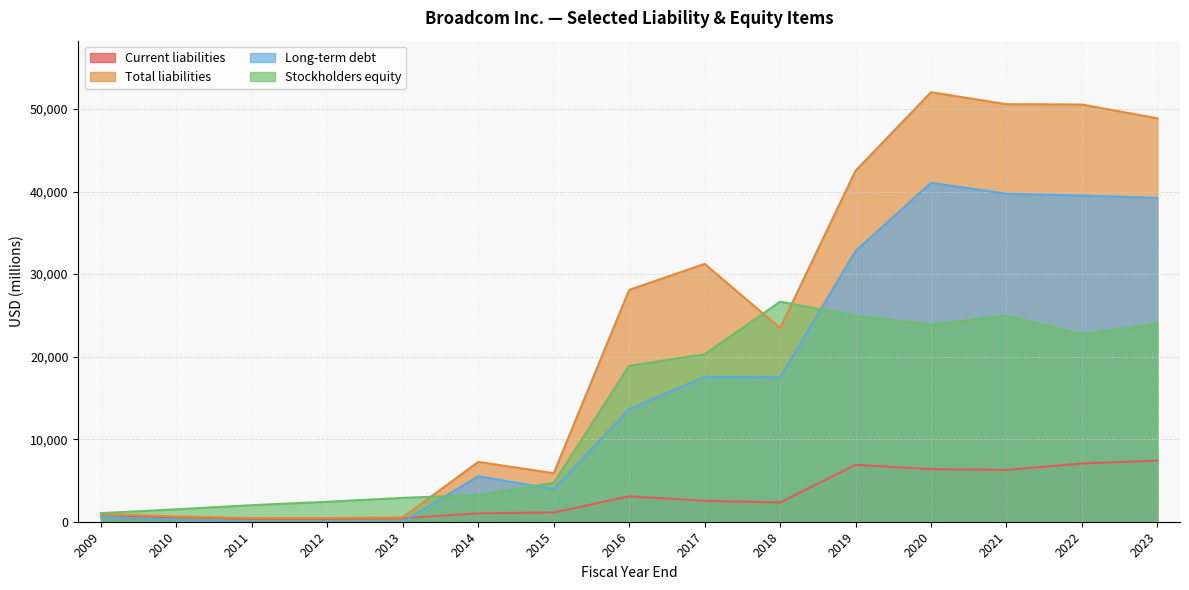

Which label corresponds to the largest value in the chart?

2020